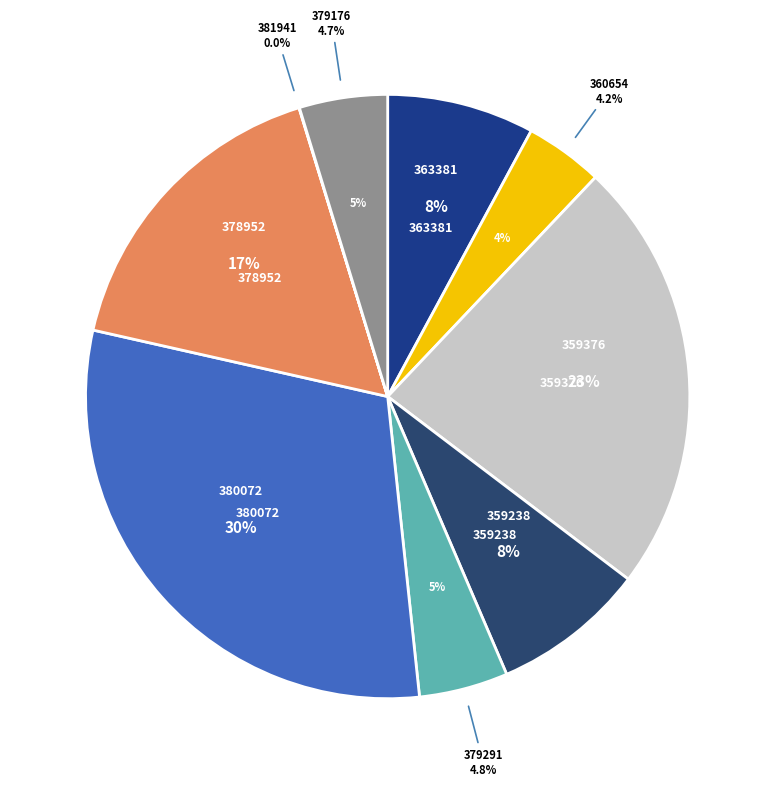

What percentage is the QUE240202360654 slice, to the nearest percent?

4%